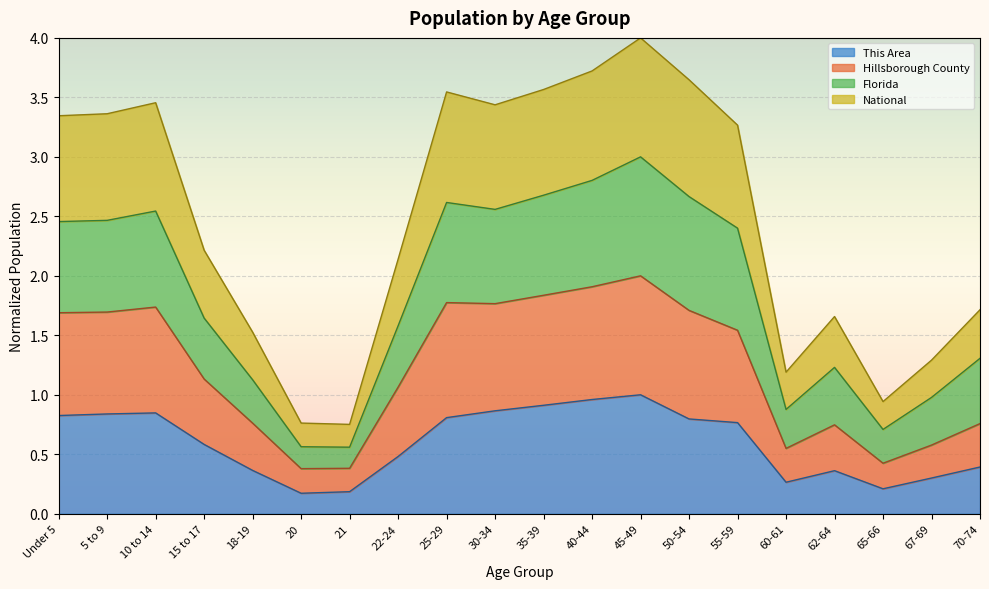

The value of Hillsborough County at 67-69 is 0.8. True or false?

False